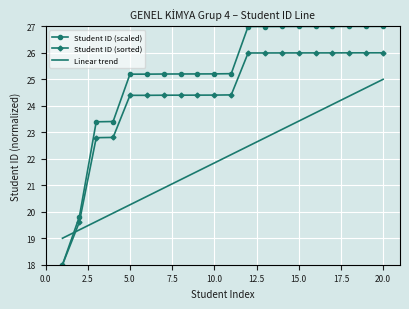

How many series are shown in this chart?

3